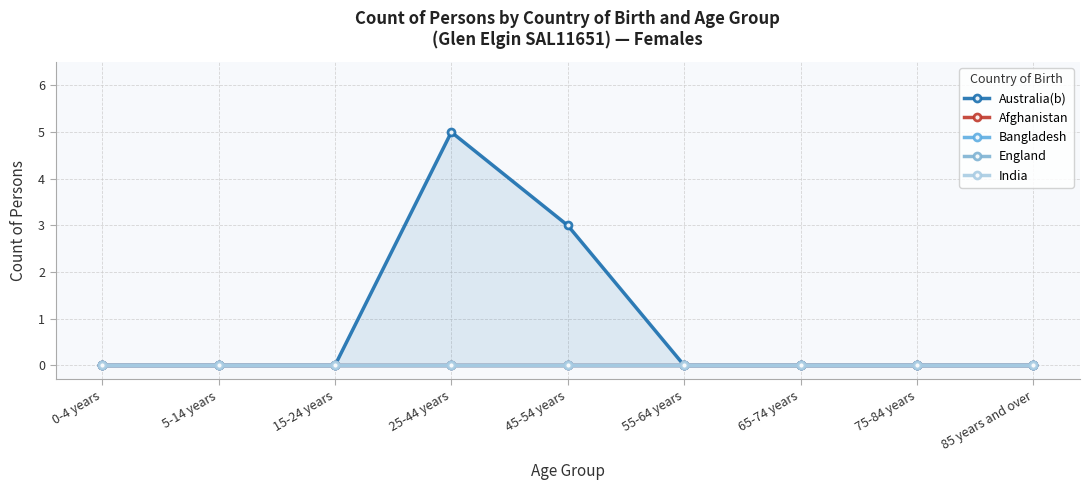

What is the label of the 9th point from the right?

0-4 years